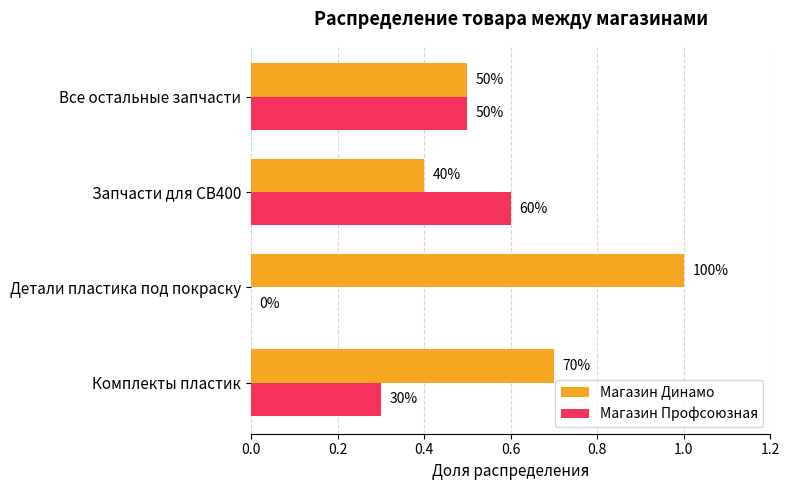

What are all the series names shown in the legend?

Магазин Динамо, Магазин Профсоюзная